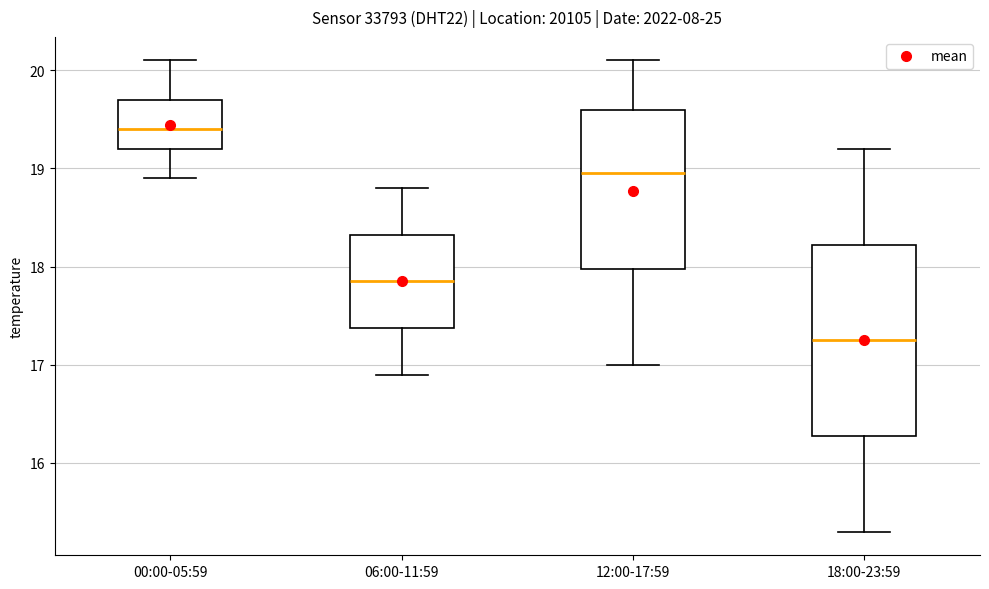

Where is the lower edge of the box for 18:00-23:59 on the y-axis? The values are not printed on the chart, so give them approximately, as read against the axis.

16.3